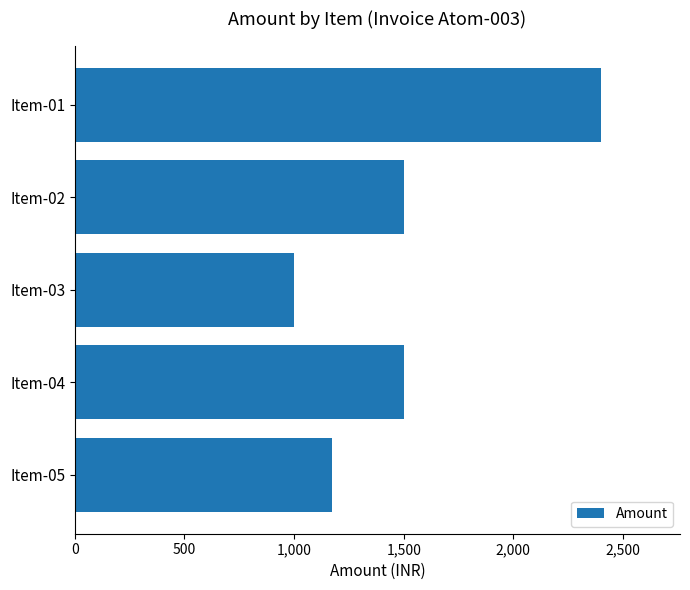

What is the difference between the values at Item-05 and Item-02?

328.0